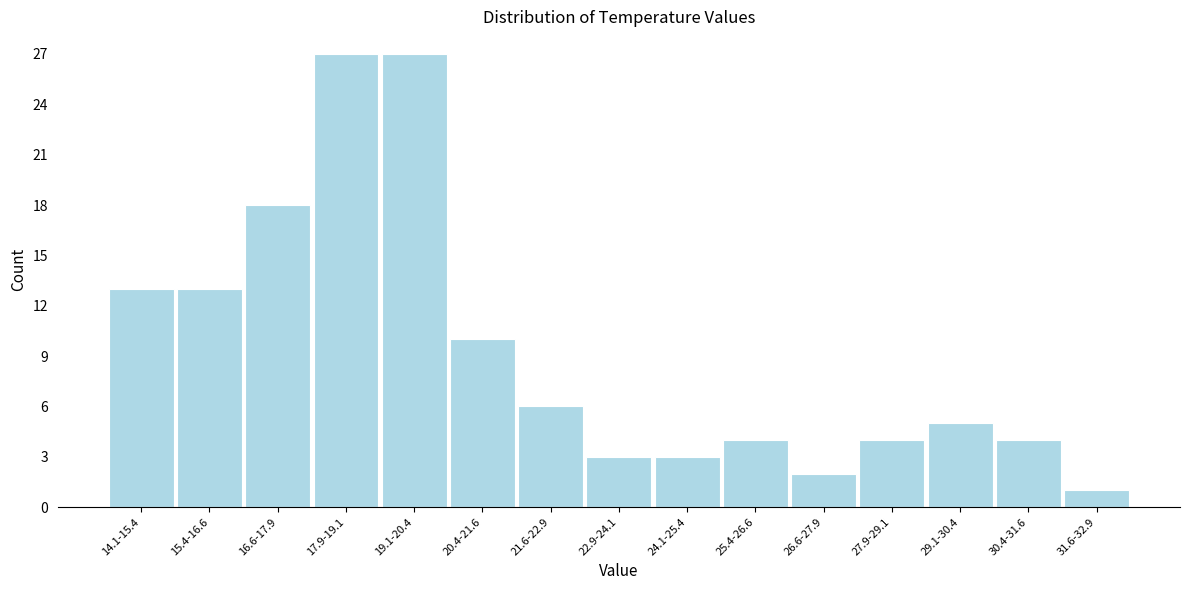

Reading right to left, transcribe all the data shown in this chart.

31.6-32.9=1	30.4-31.6=4	29.1-30.4=5	27.9-29.1=4	26.6-27.9=2	25.4-26.6=4	24.1-25.4=3	22.9-24.1=3	21.6-22.9=6	20.4-21.6=10	19.1-20.4=27	17.9-19.1=27	16.6-17.9=18	15.4-16.6=13	14.1-15.4=13